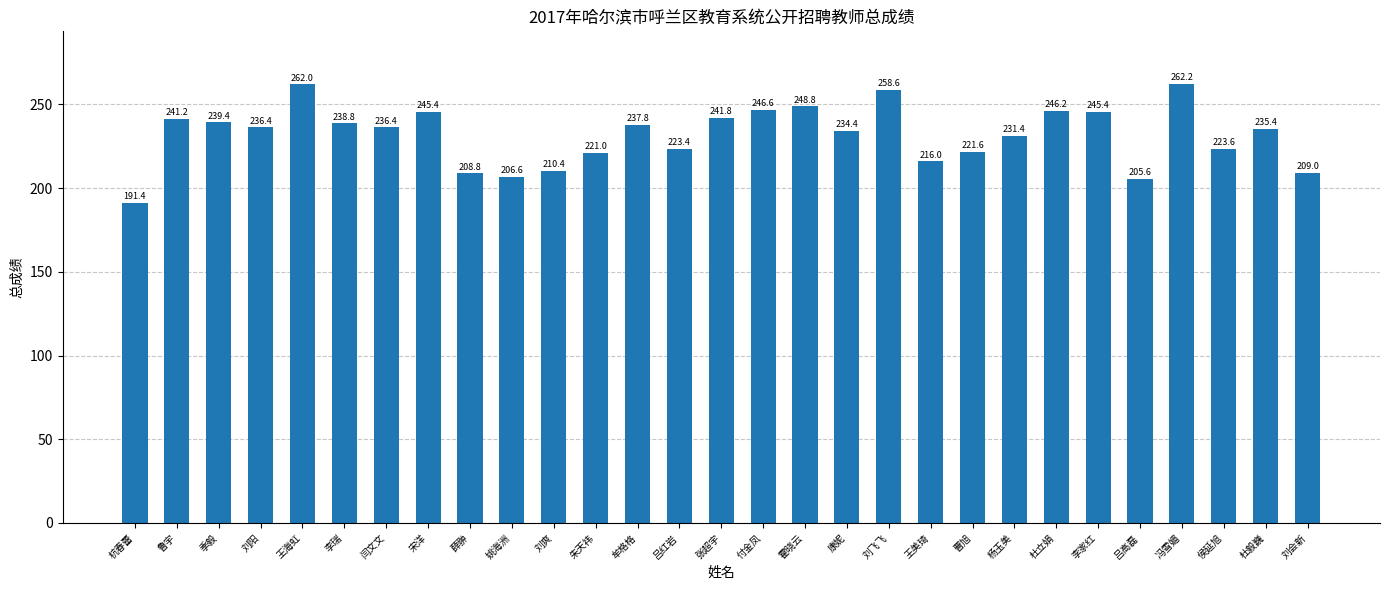

True or false: the data shows 208.8 at 薛翀.

True